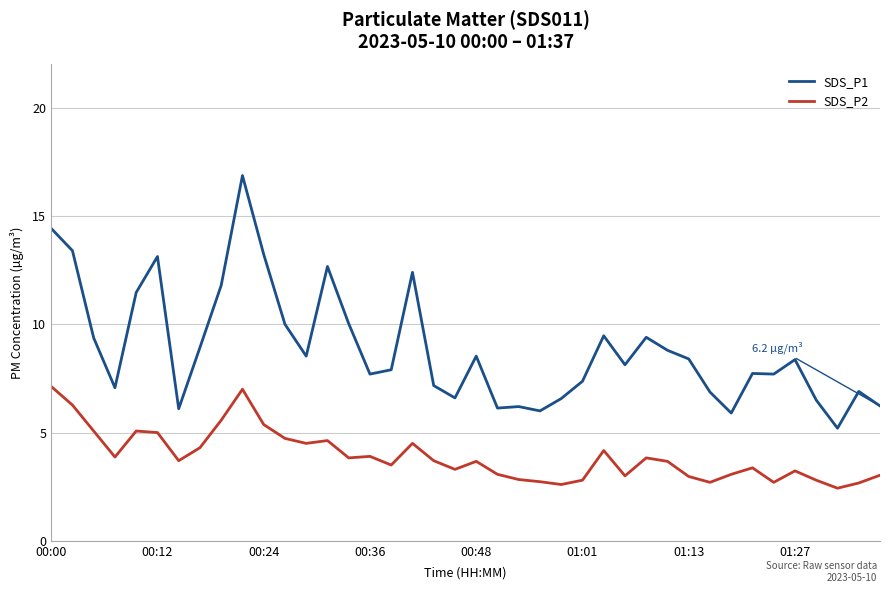

List the series in order of their peak value, lowest first.

SDS_P2, SDS_P1